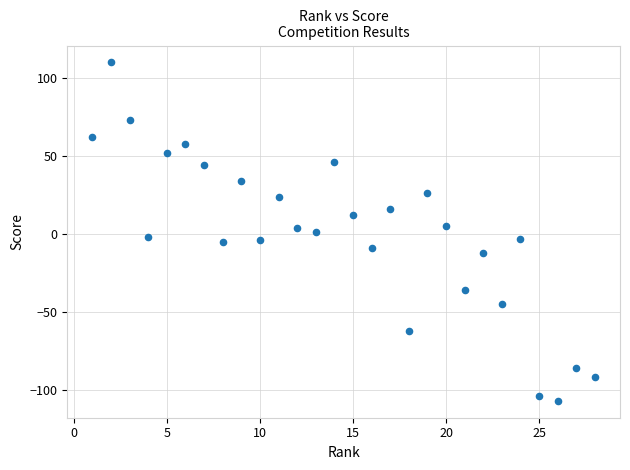

What is the range of Y values (max minus min)?

217